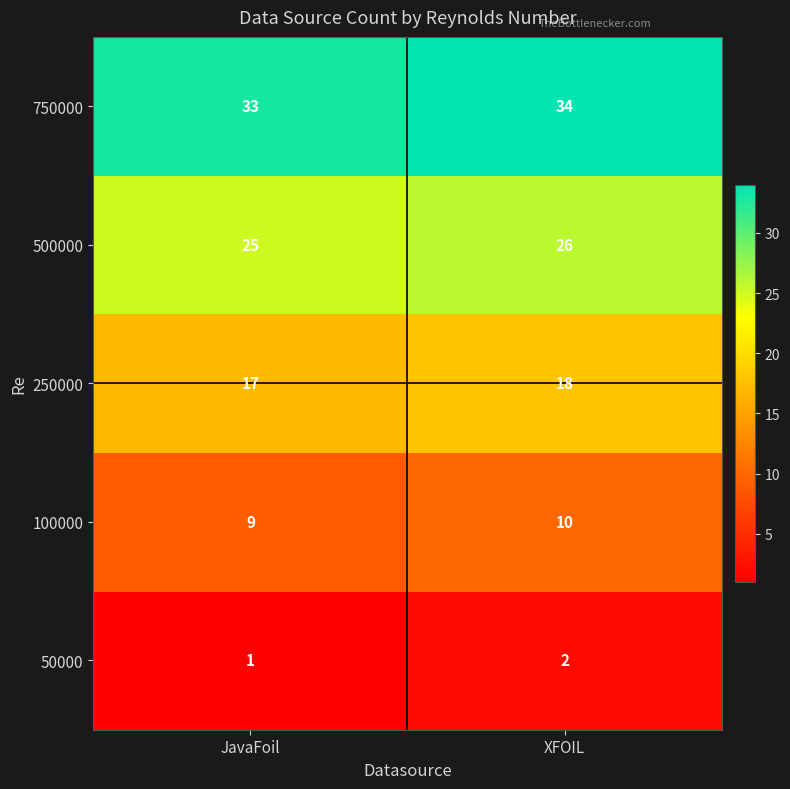

Rank the series at XFOIL from lowest to highest value.

50000, 100000, 250000, 500000, 750000